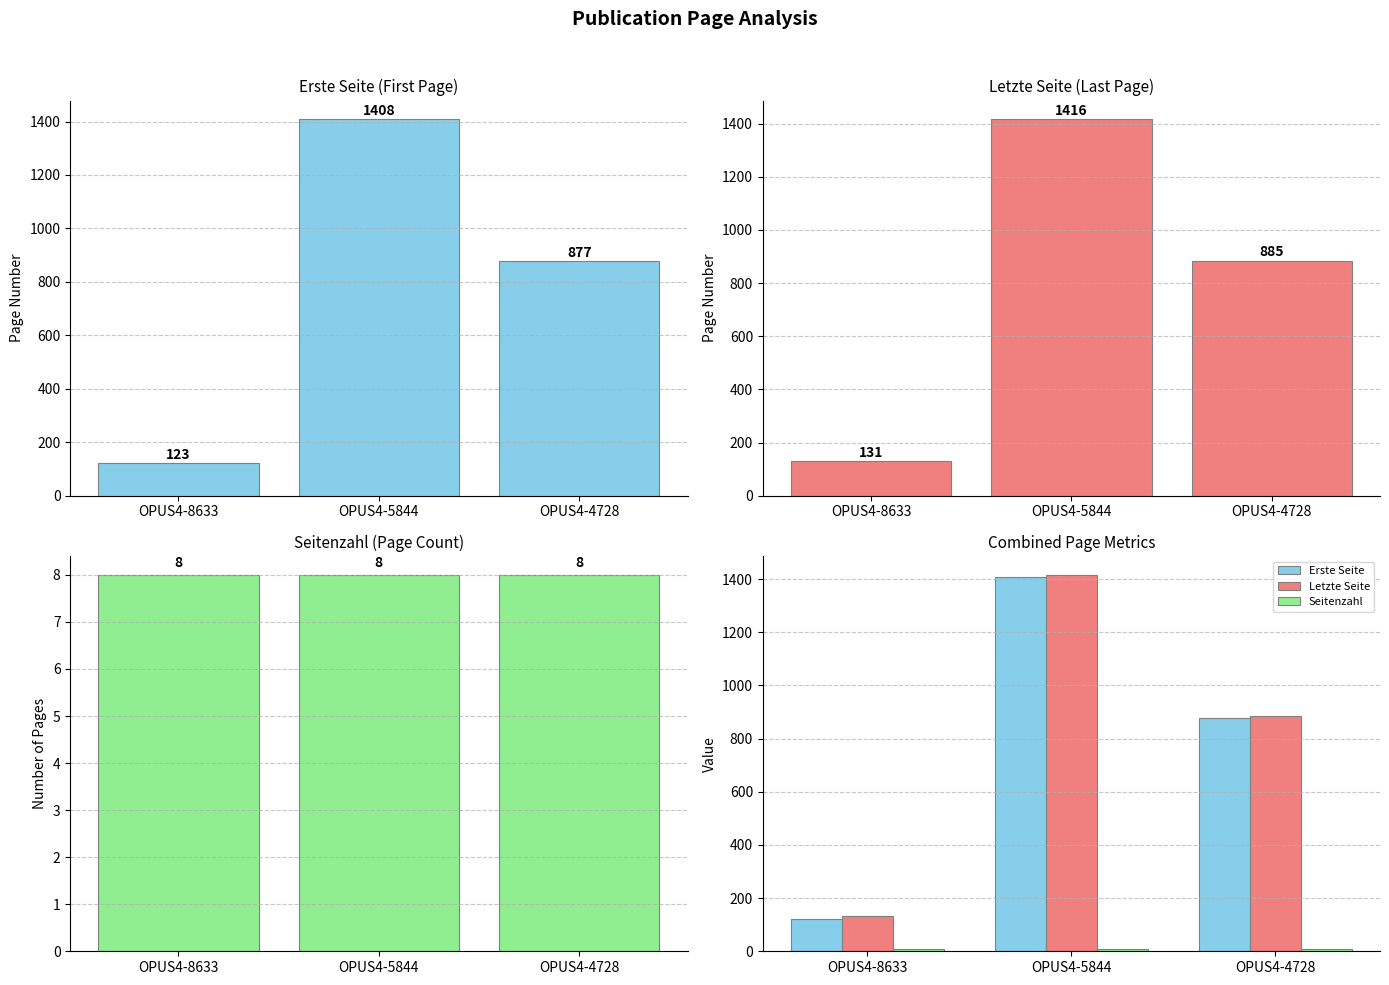

At which label does Erste Seite reach its minimum?

OPUS4-8633